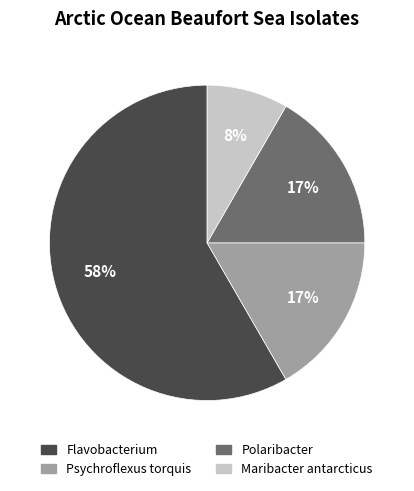

Count the number of slices in the pie.

4